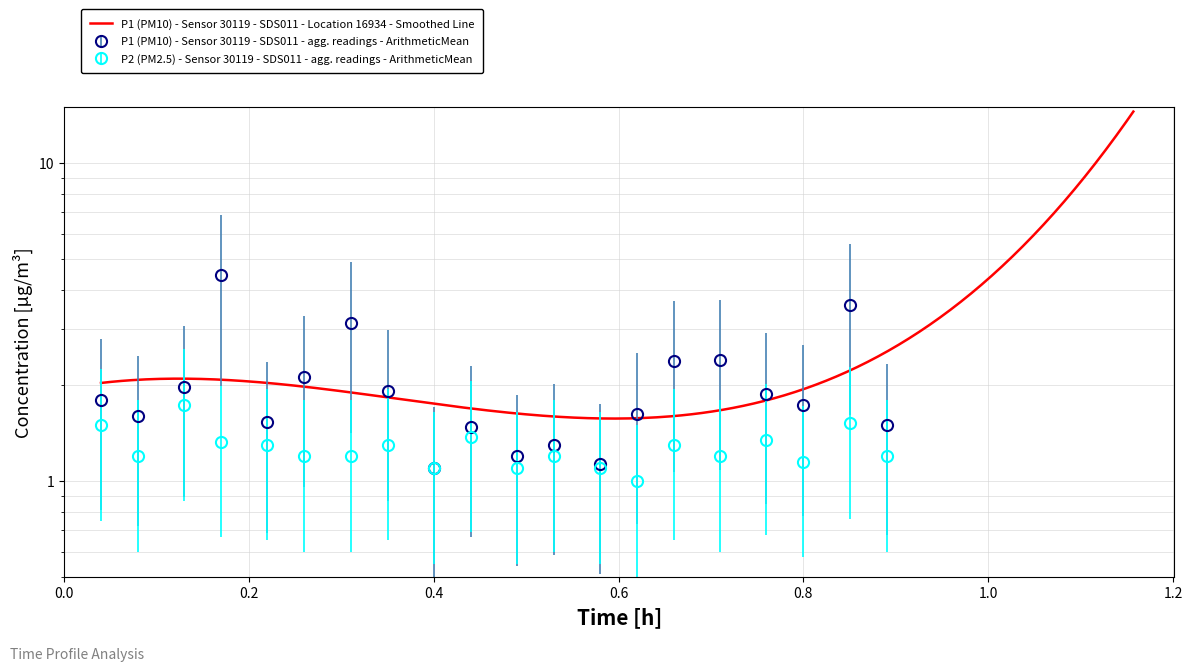

What is the approximate value of P2 at 0.4?

1.1